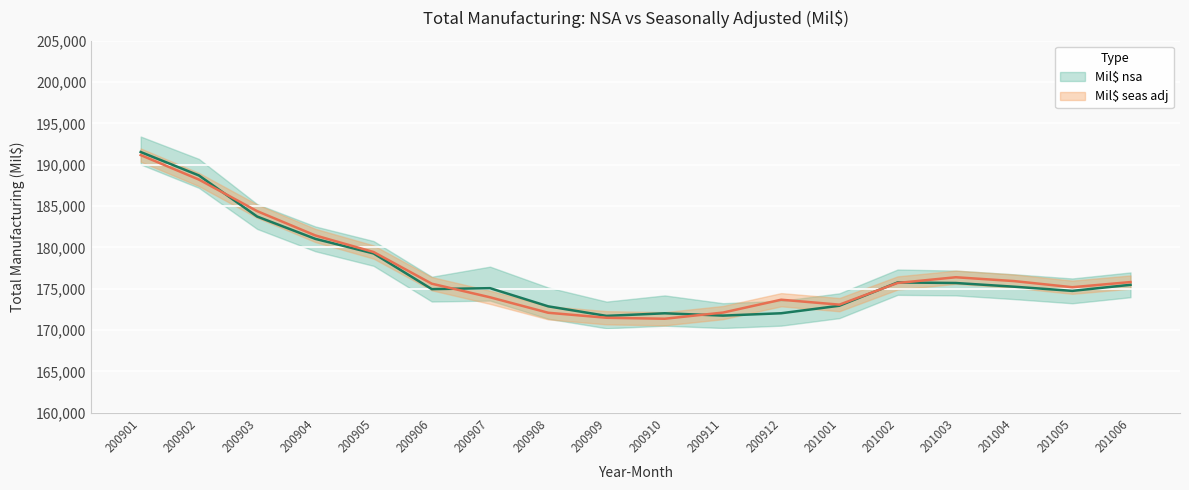

The Mil$ seas adj series shows 172112 at 200911. True or false?

True